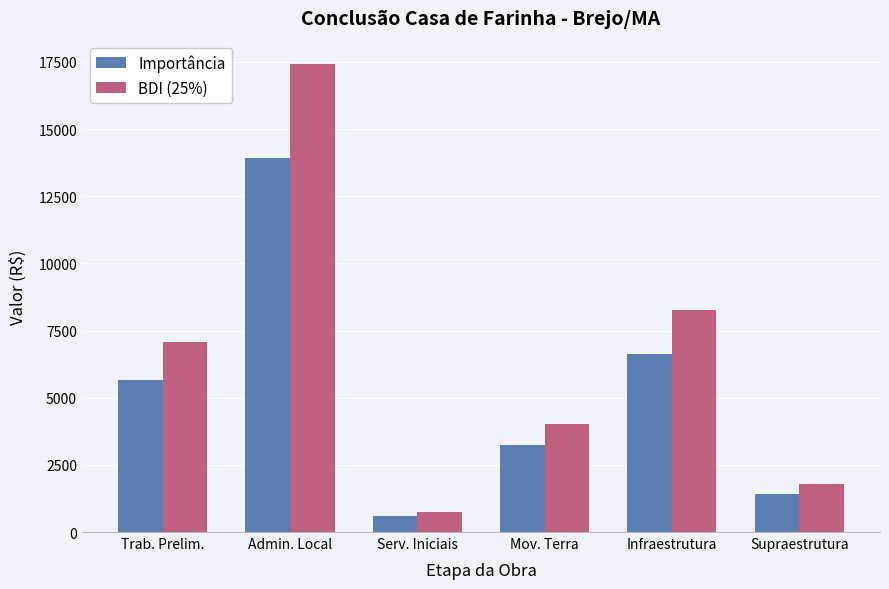

Is it true that BDI (25%) equals 6370.8 at Mov. Terra?

False